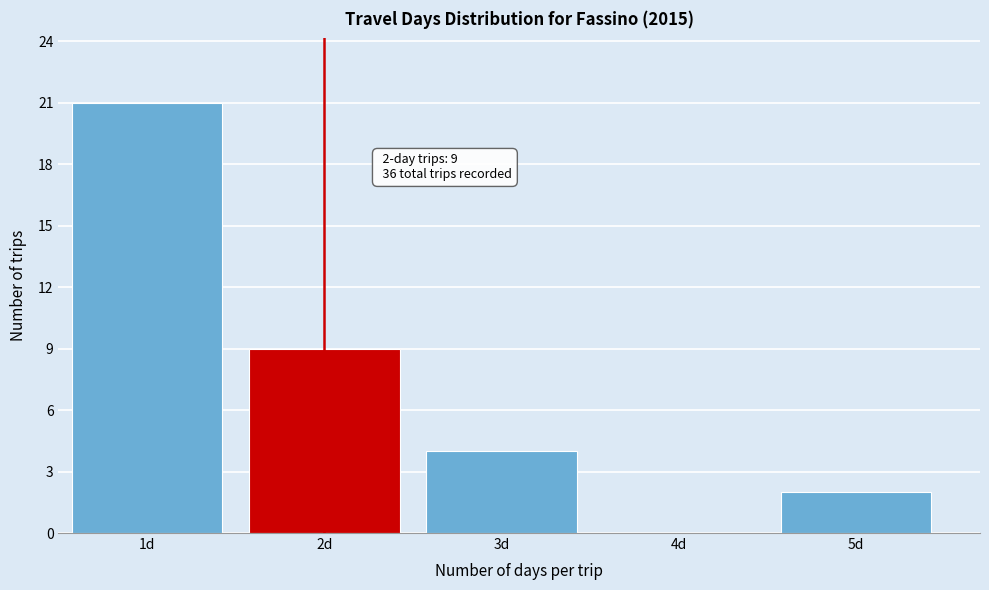

Which range on the x-axis has the tallest bar?

0.5 to 1.5